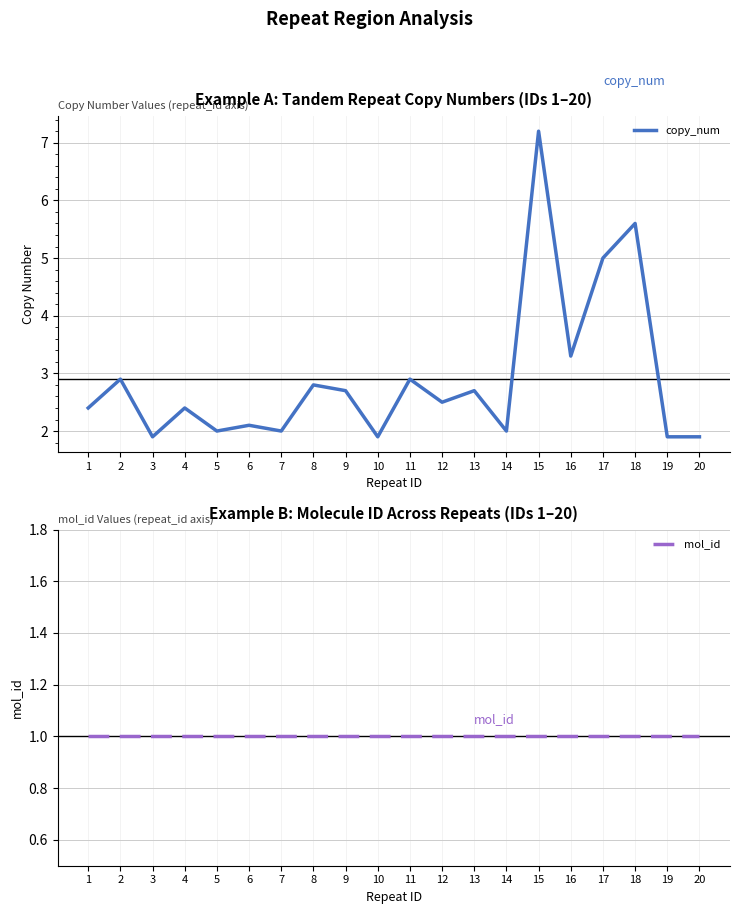

Is it true that mol_id equals 1.0 at 6?

True